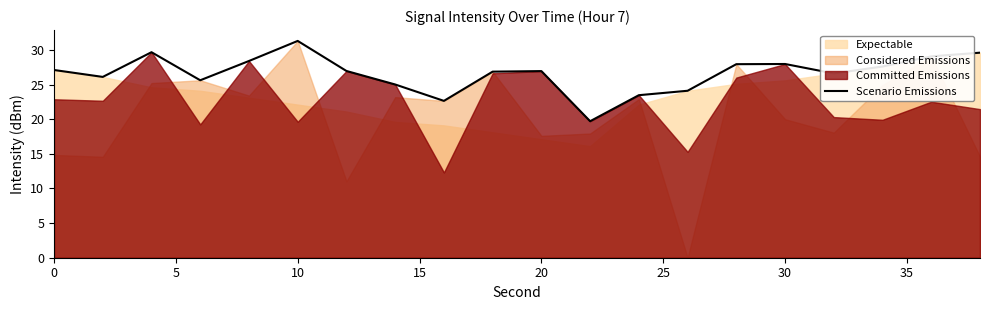

What is the difference between the second highest and second lowest values?

7.0